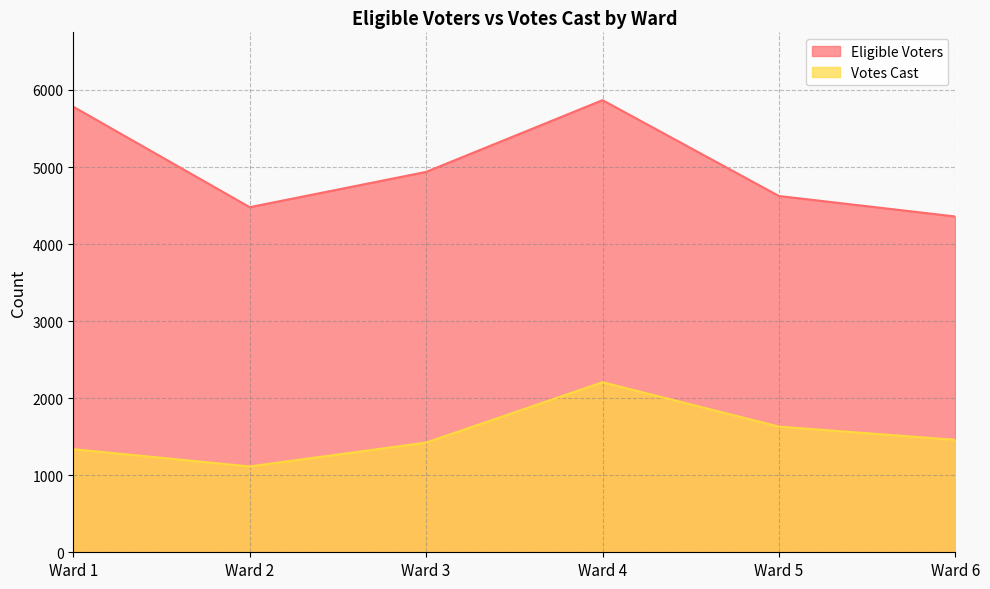

True or false: Votes Cast has more than 2 interior local peaks.

False